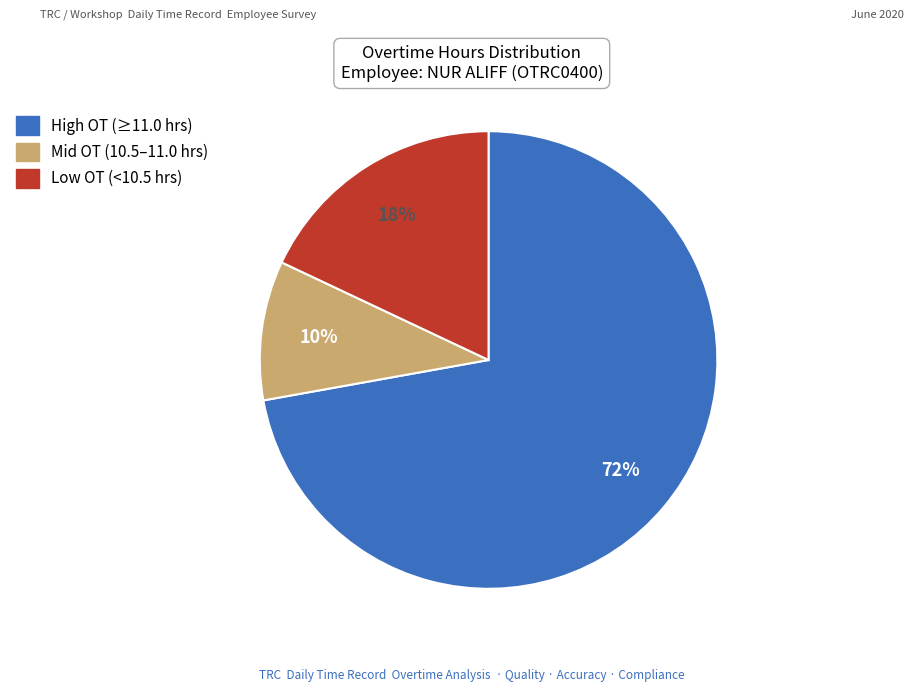

Is there a majority slice in this chart?

Yes